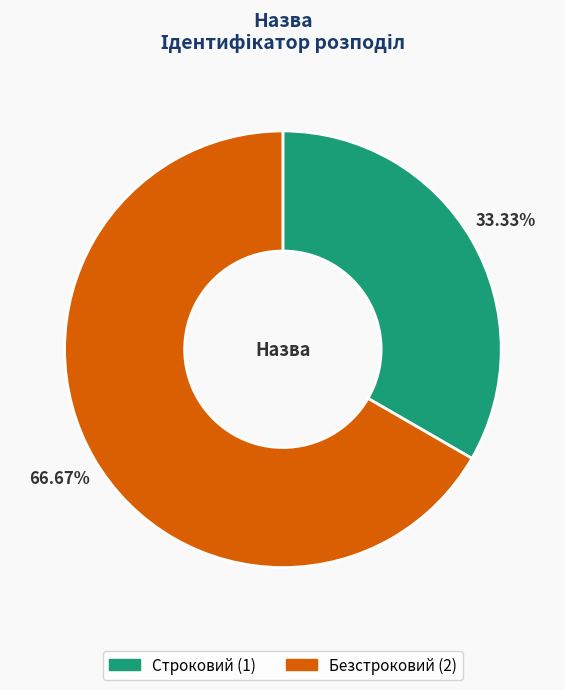

Which slice is the largest?

Безстроковий